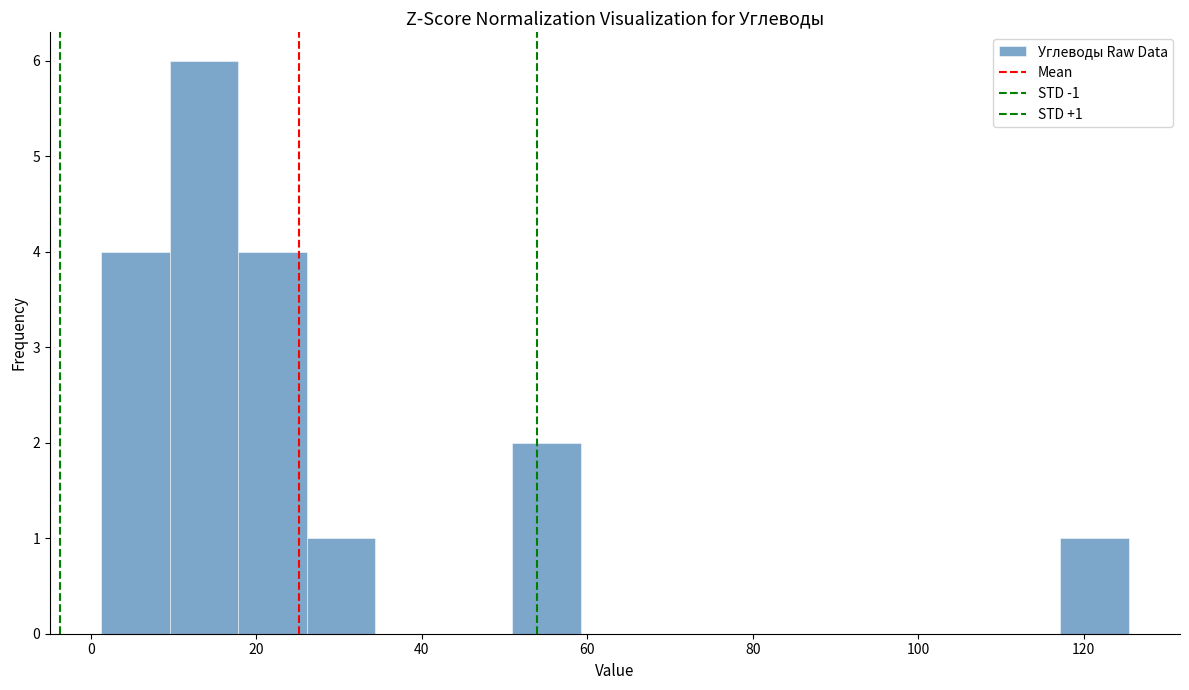

Which range on the x-axis has the tallest bar?

10 to 18